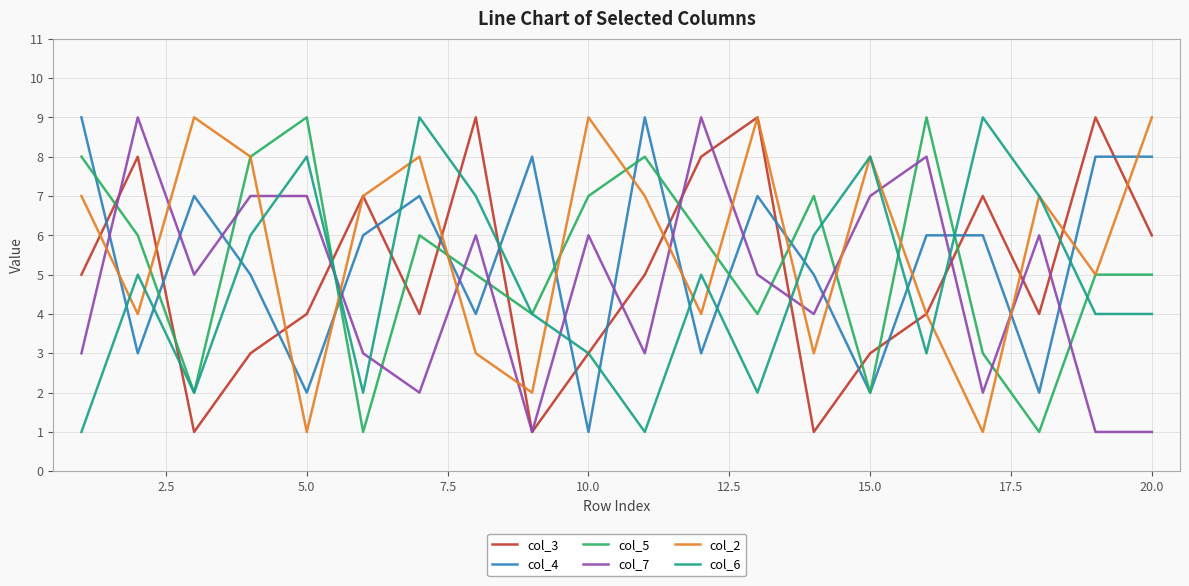

Which series ends up on top after the final intersection of col_4 and col_6?

col_4